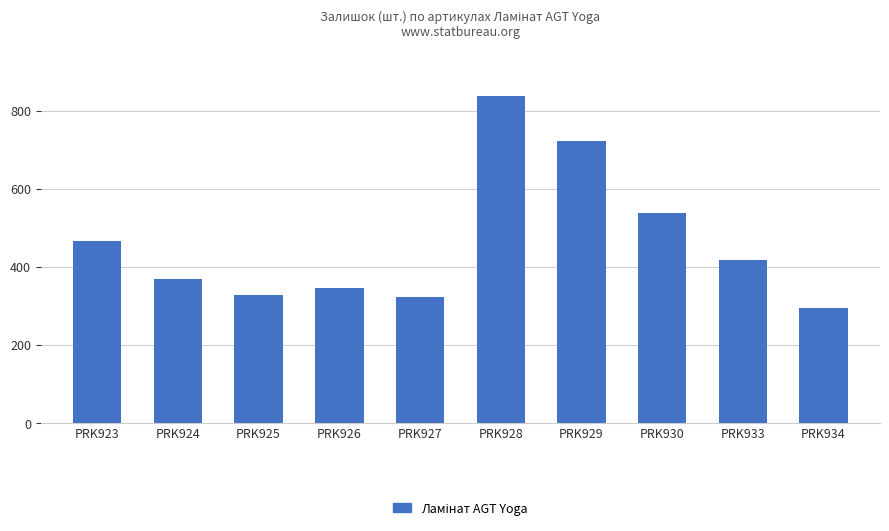

Where is the data nearest to the value 567?

PRK930